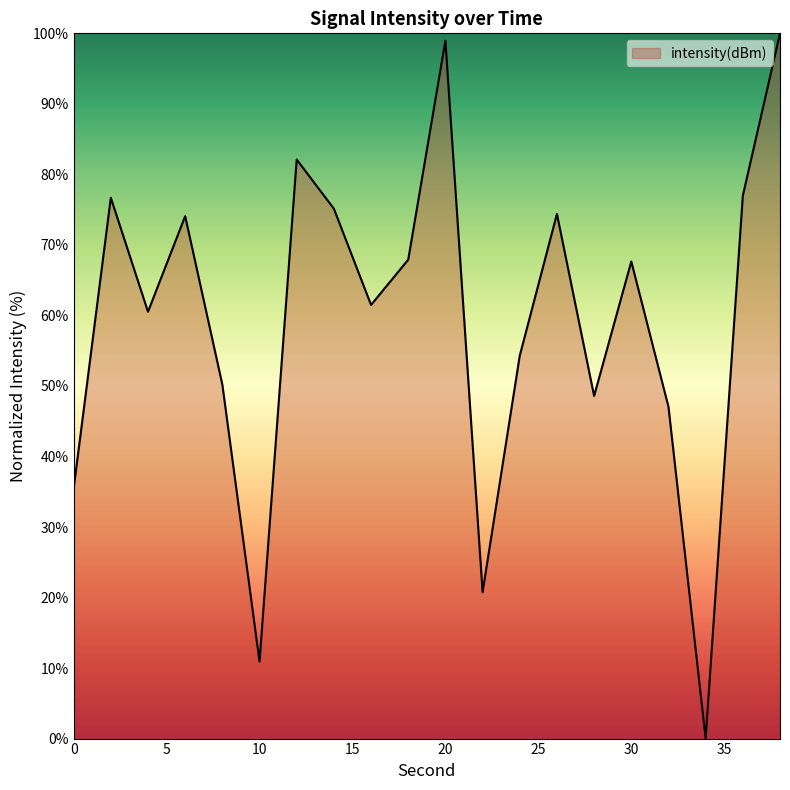

What is the greatest value displayed?

100.0